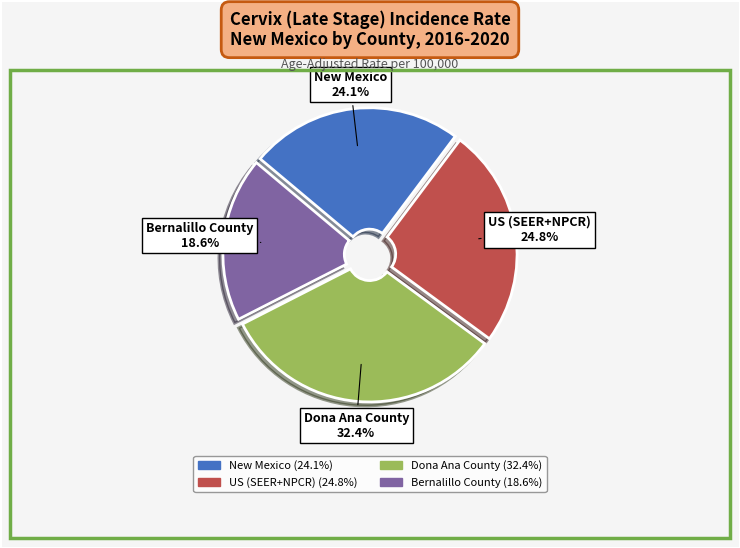

Do Bernalillo County and US (SEER+NPCR) together represent more than half of the pie?

No